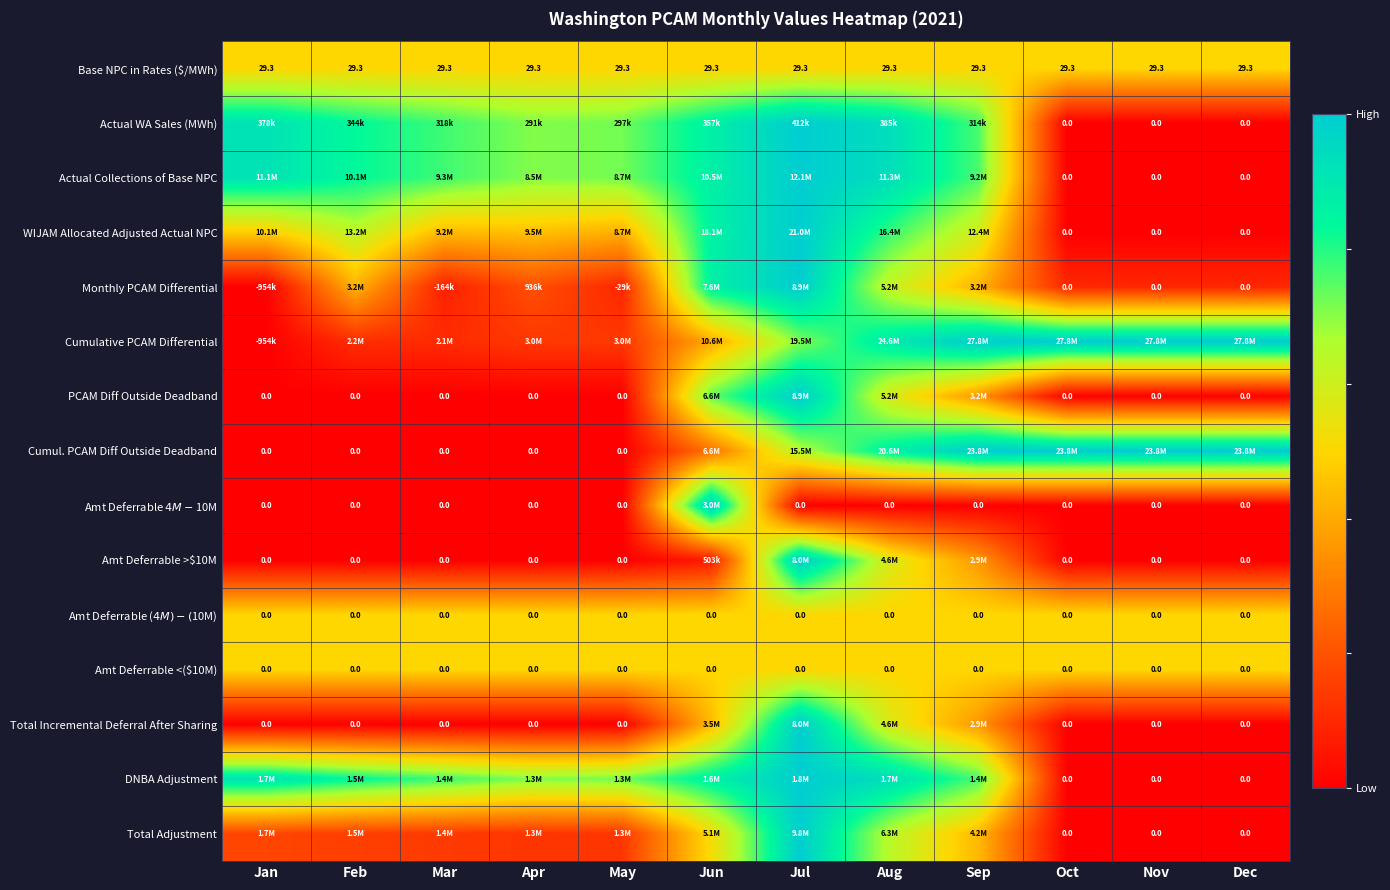

The value of Amt Deferrable ($4M)-($10M) at Jun is 0.7. True or false?

False